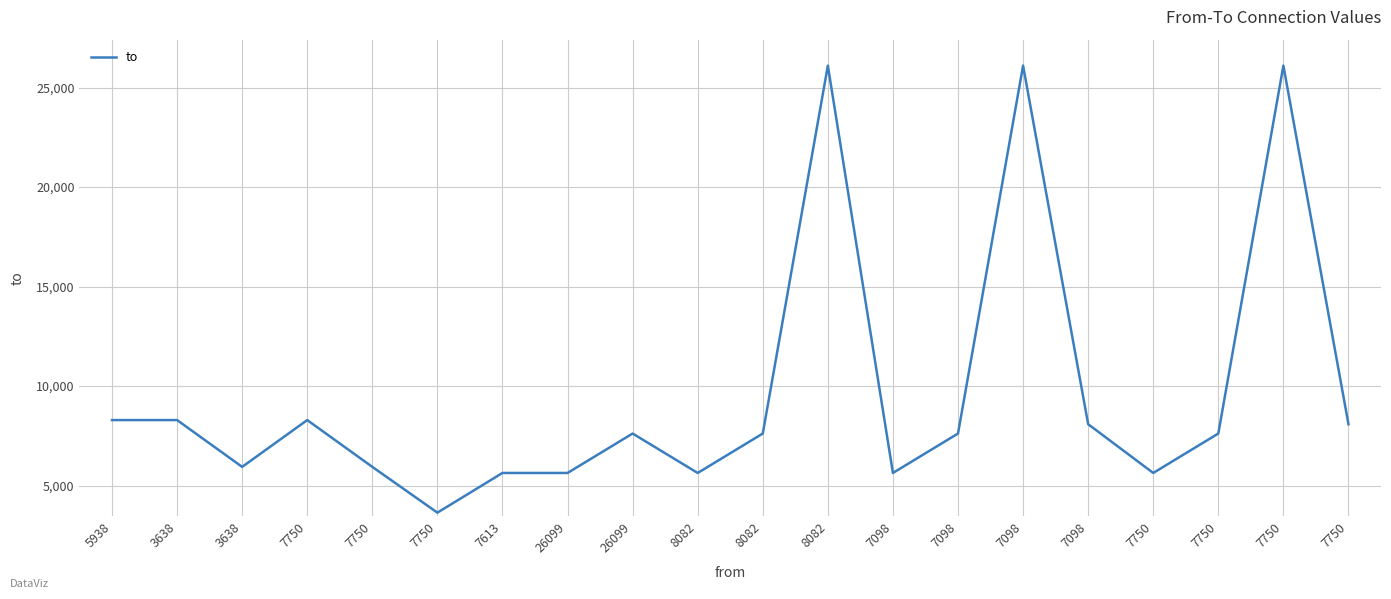

List the labels in order of value, smallest first.

7750, 7613, 26099, 8082, 7098, 7750, 3638, 7750, 26099, 8082, 7098, 7750, 7098, 7750, 5938, 3638, 7750, 8082, 7098, 7750